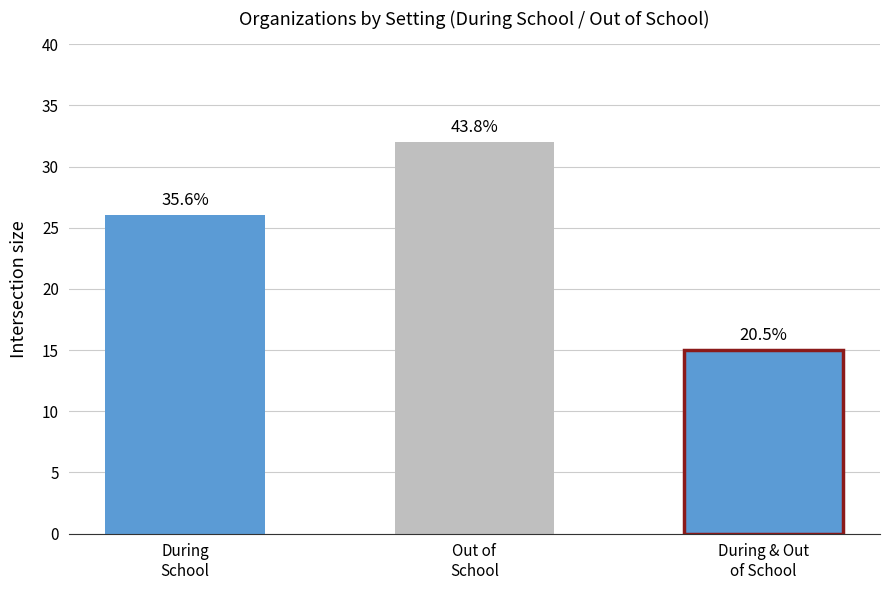

Reading left to right, transcribe all the data shown in this chart.

26	32	15